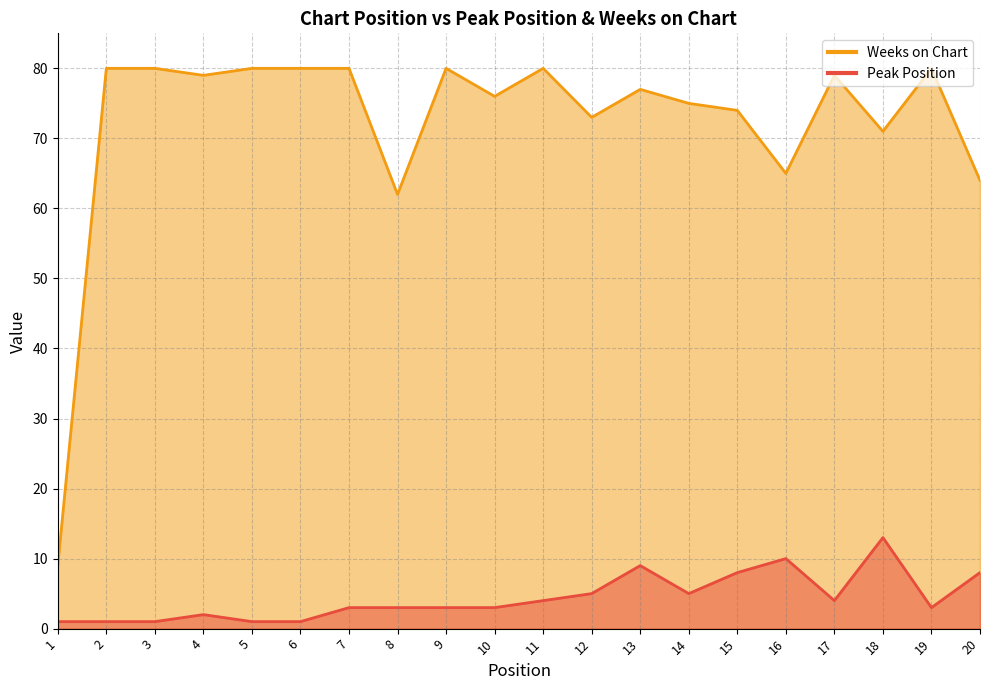

The Weeks on Chart series shows 80 at 19. True or false?

True